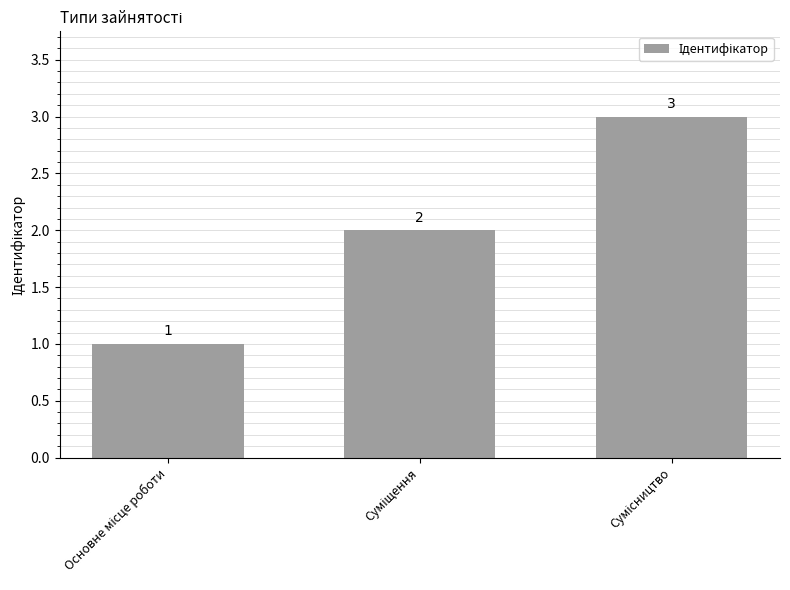

What is the value of the 2nd bar from the left?

2